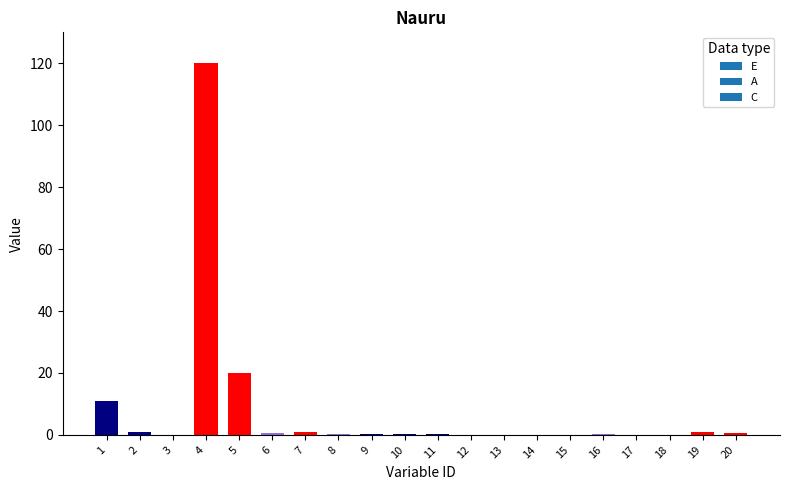

Are the bars horizontal?

No